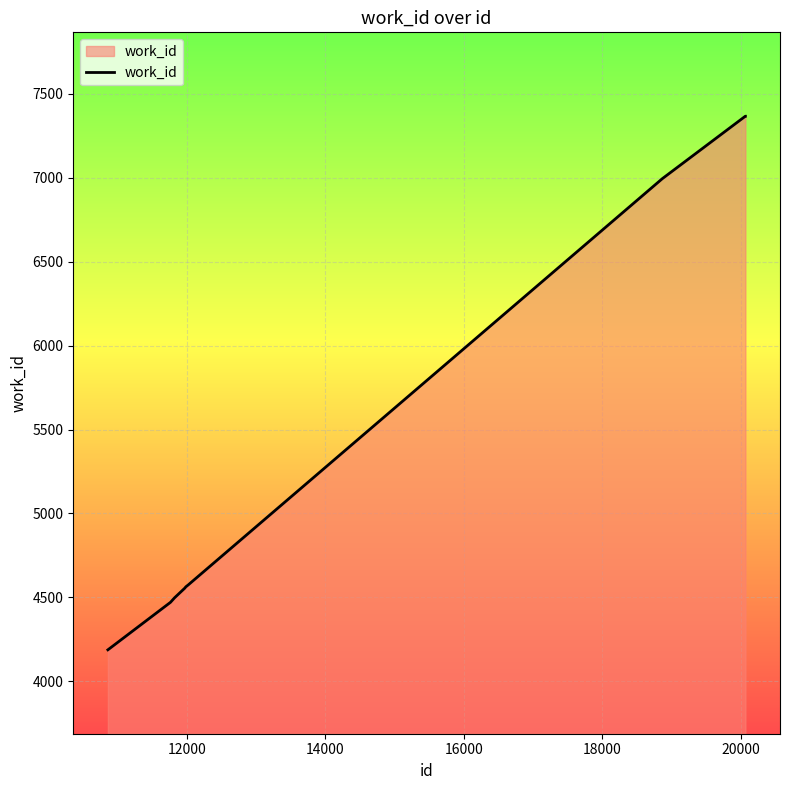

Count the number of categories in the chart.

10